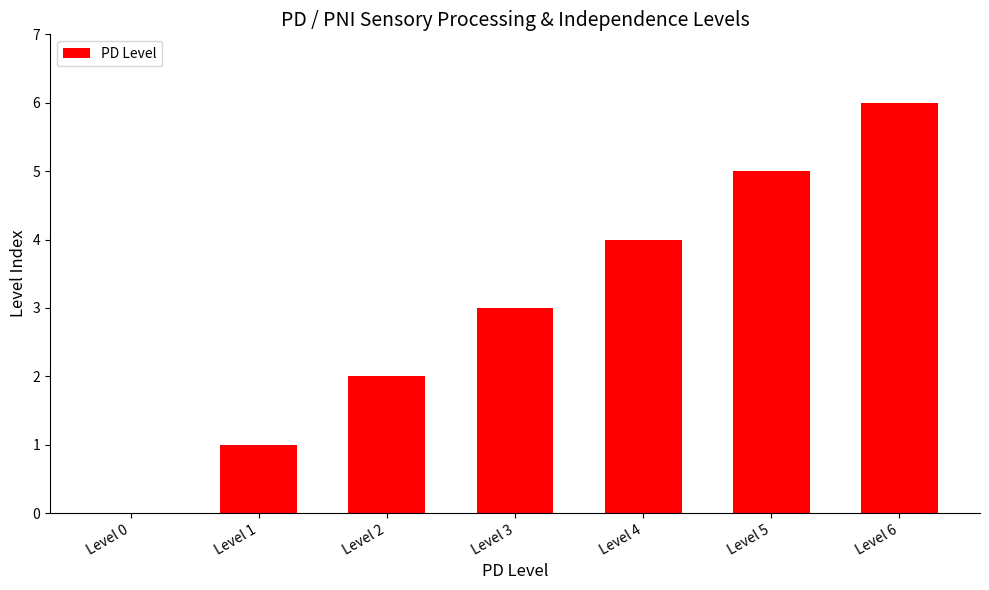

Are the bars horizontal?

No